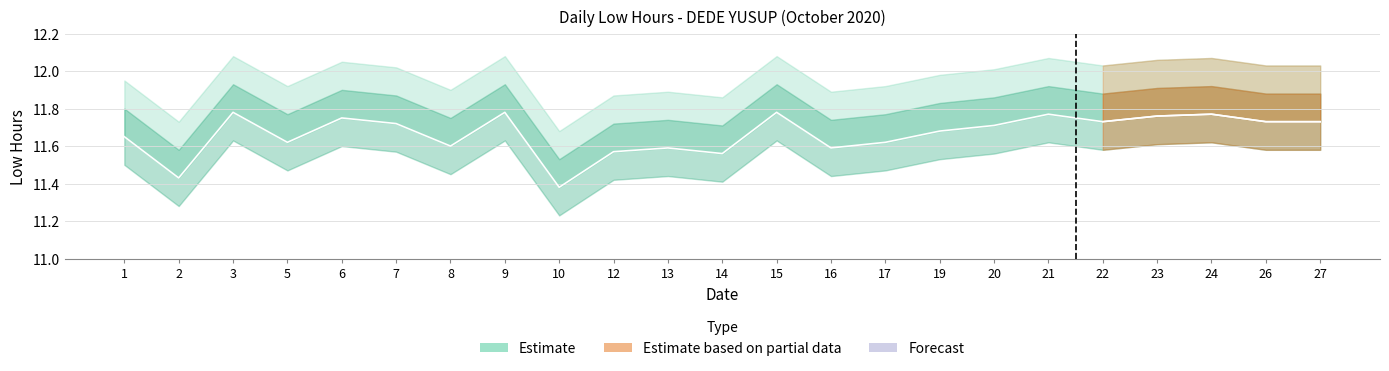

What is the average value?

11.7